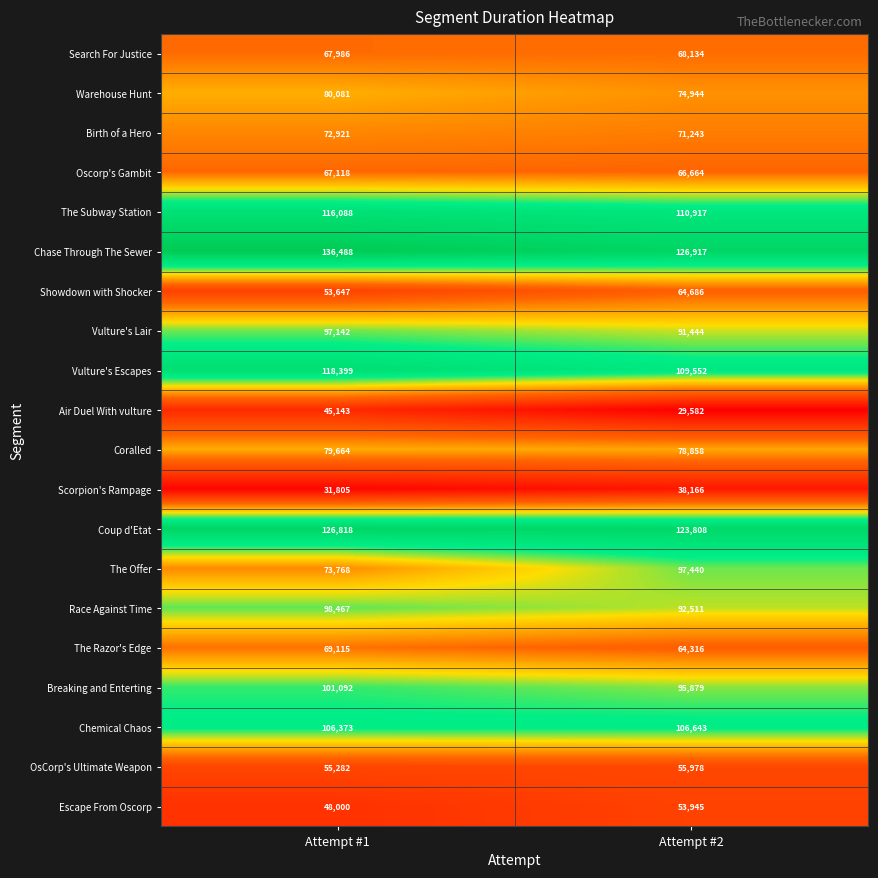

What is the average value of the Chemical Chaos series?

106508